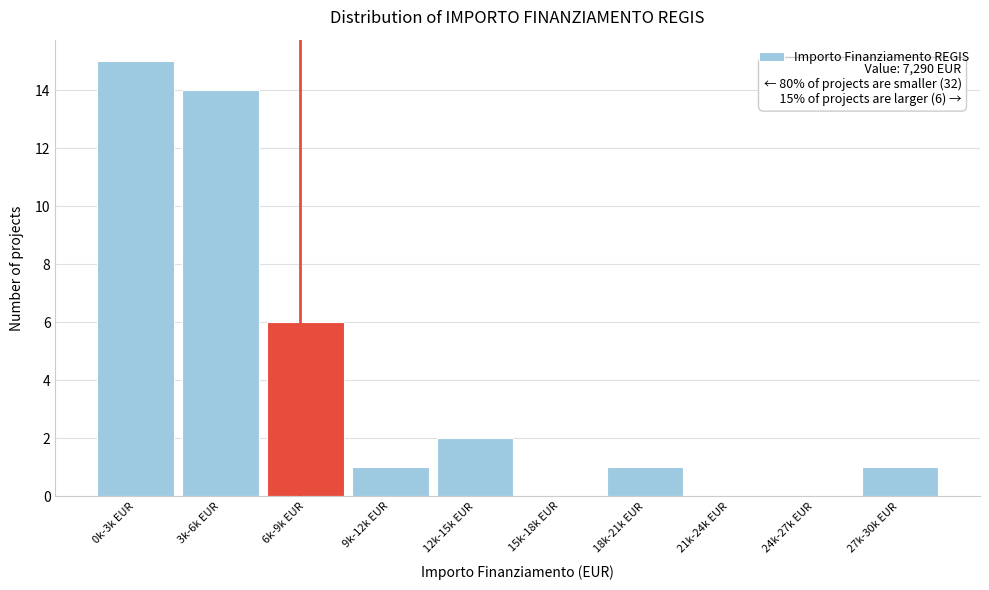

Reading right to left, transcribe all the data shown in this chart.

27k-30k EUR=1	24k-27k EUR=0	21k-24k EUR=0	18k-21k EUR=1	15k-18k EUR=0	12k-15k EUR=2	9k-12k EUR=1	6k-9k EUR=6	3k-6k EUR=14	0k-3k EUR=15